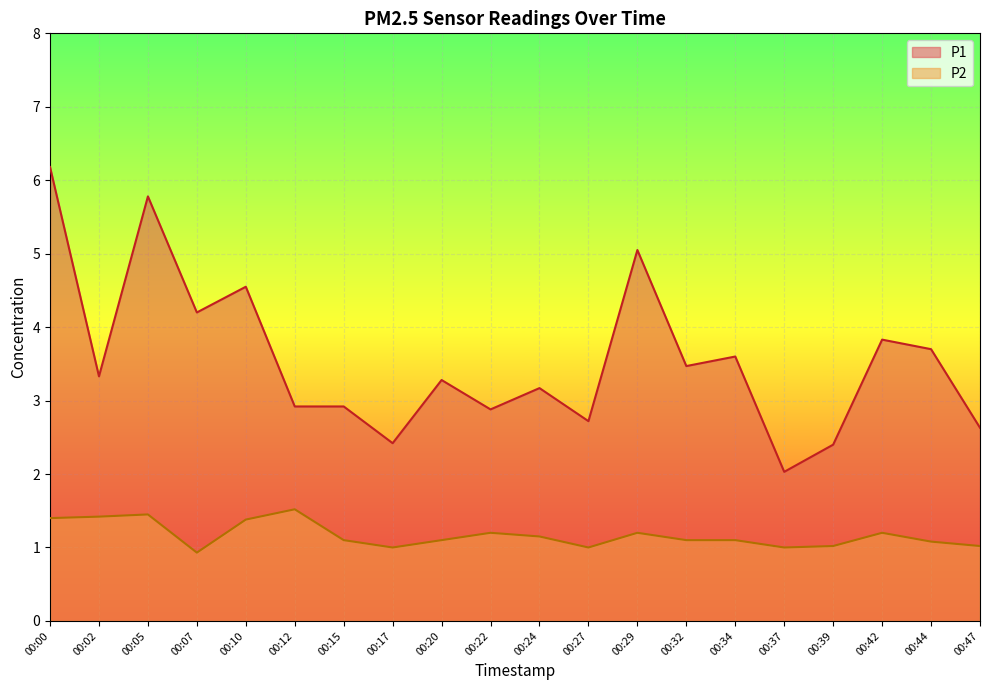

What is the spread (max minus min) of values at 00:32?

2.4